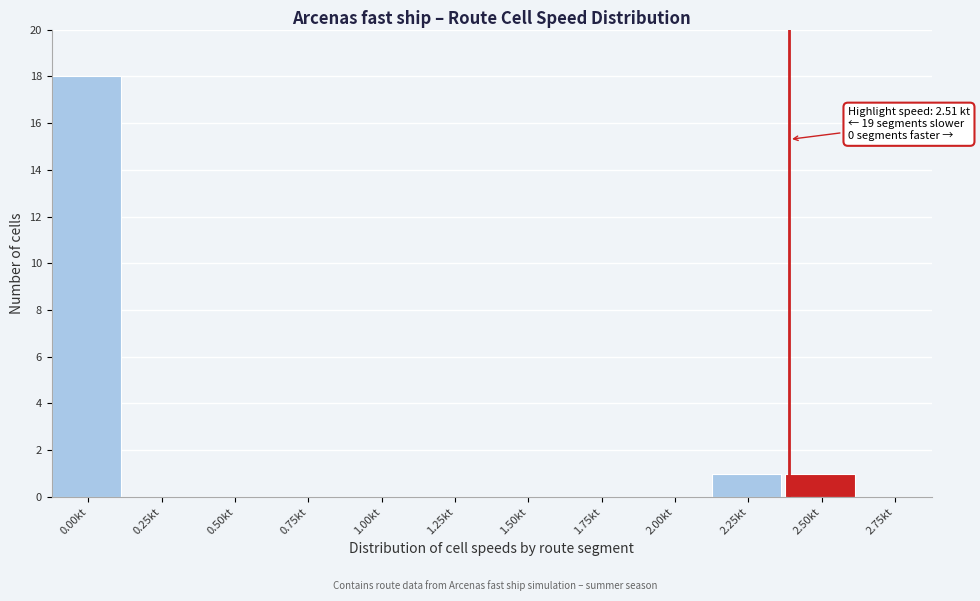

Reading left to right, list all the values displayed in this chart.

0.00kt=18	0.25kt=0	0.50kt=0	0.75kt=0	1.00kt=0	1.25kt=0	1.50kt=0	1.75kt=0	2.00kt=0	2.25kt=1	2.50kt=1	2.75kt=0